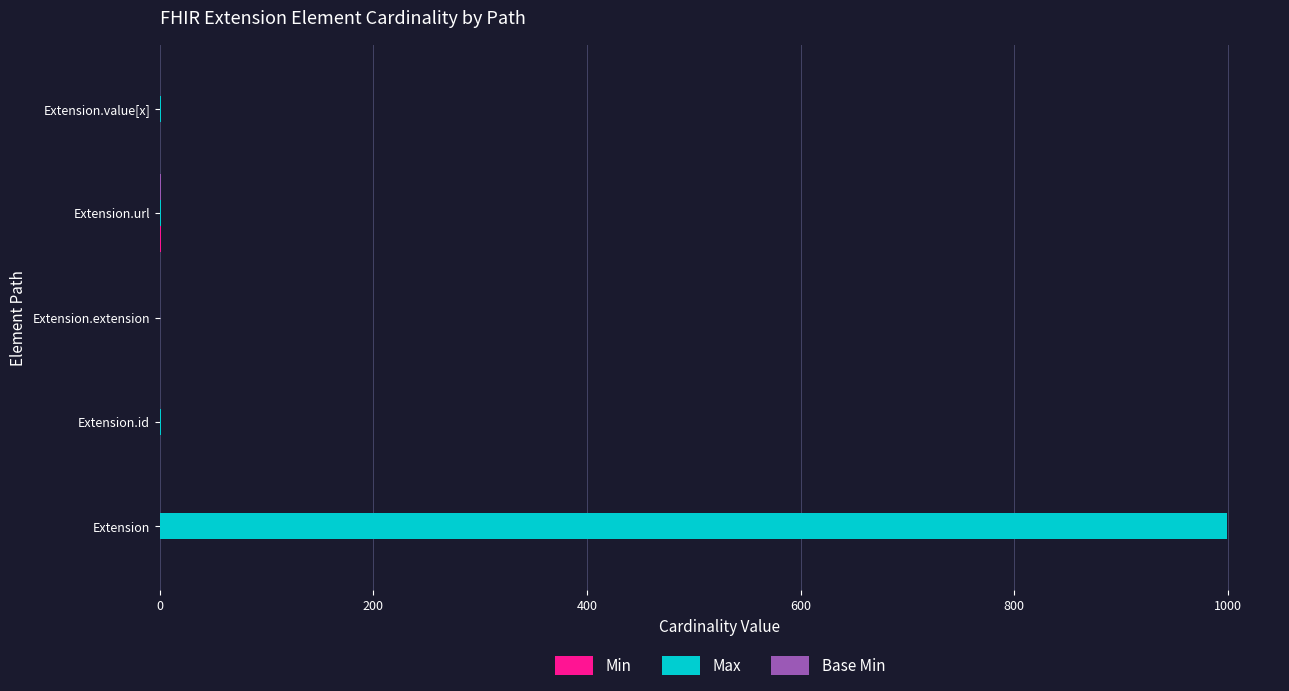

At which category is the sum across all series the highest?

Extension